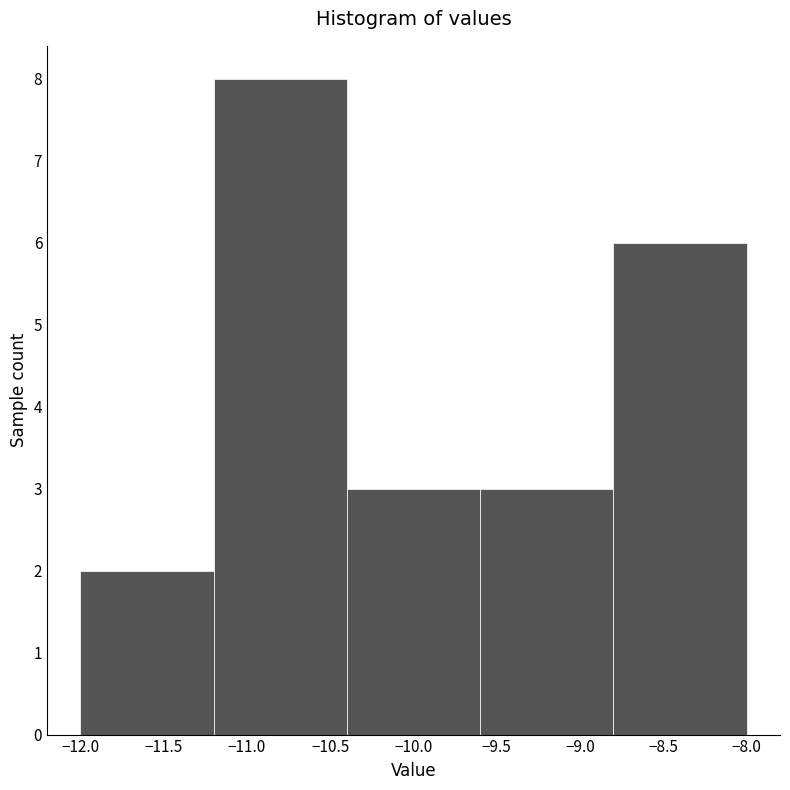

Reading left to right, list every bar in this chart as the range it spans on the x-axis followed by its height. The values are not printed on the chart, so give them approximately, as read against the axis.

-12.0 to -11.2: 2
-11.2 to -10.4: 8
-10.4 to -9.6: 3
-9.6 to -8.8: 3
-8.8 to -8.0: 6